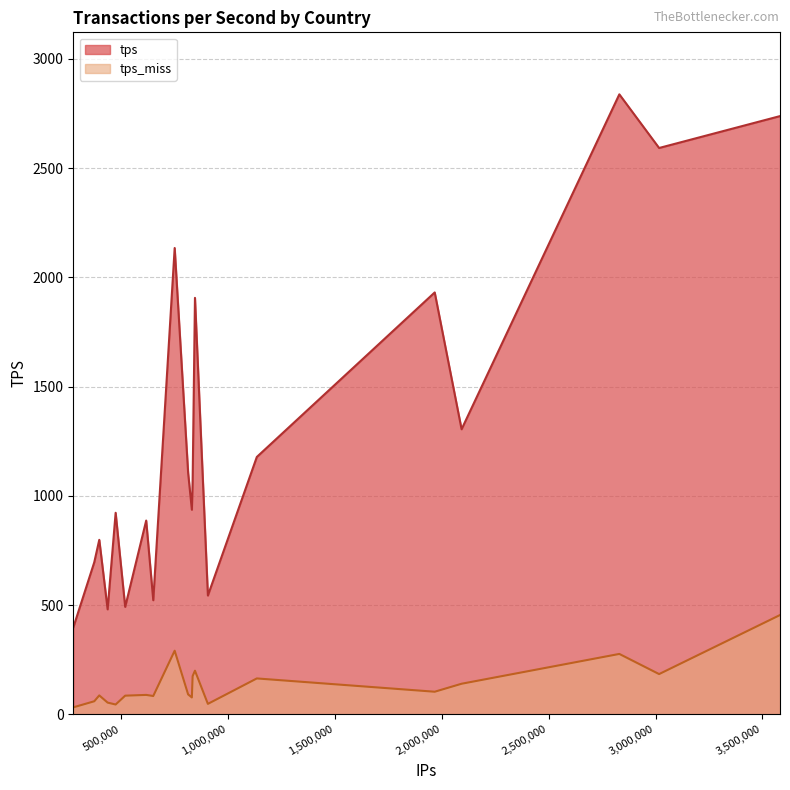

What is the maximum value for tps?

2837.4